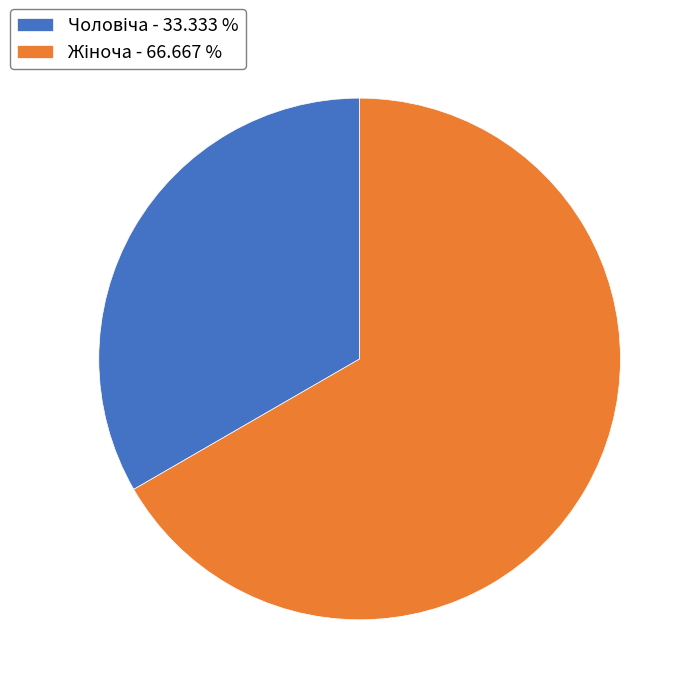

Is there a majority slice in this chart?

Yes